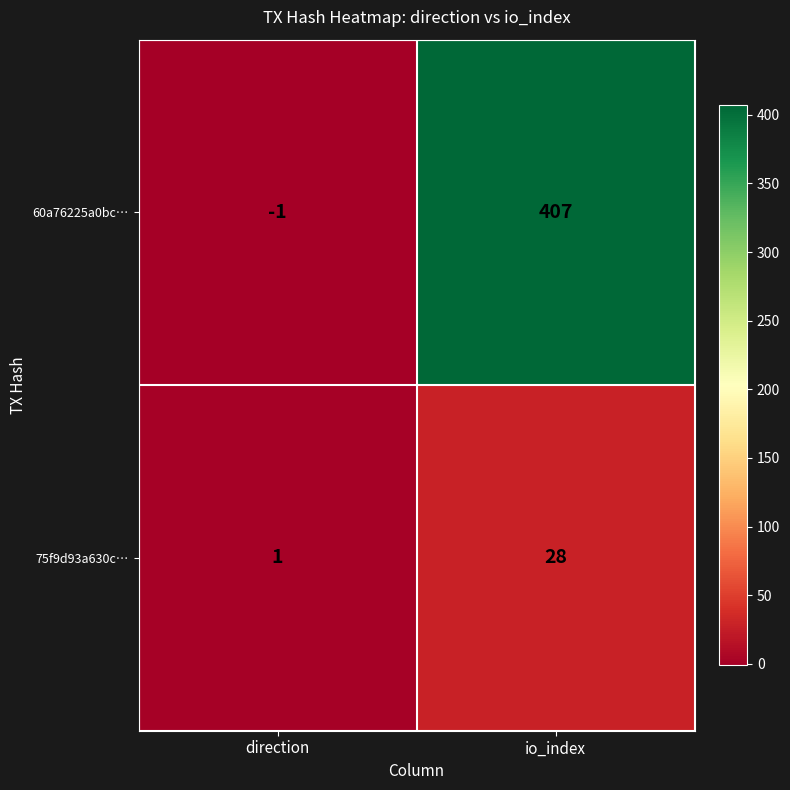

How many series are shown in this chart?

2